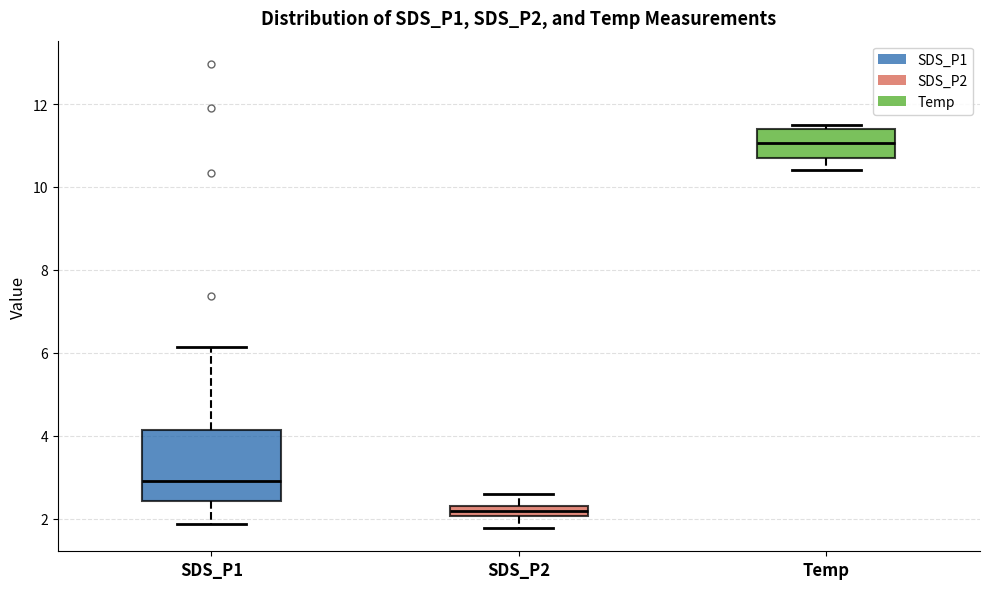

Which box's median line is the highest?

Temp